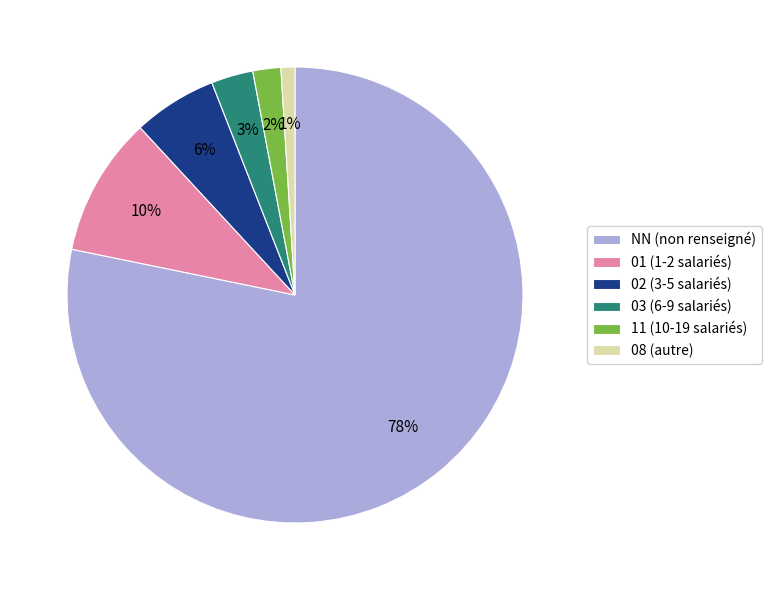

To the nearest percent, what is the combined percentage of 03 and 01?

13%